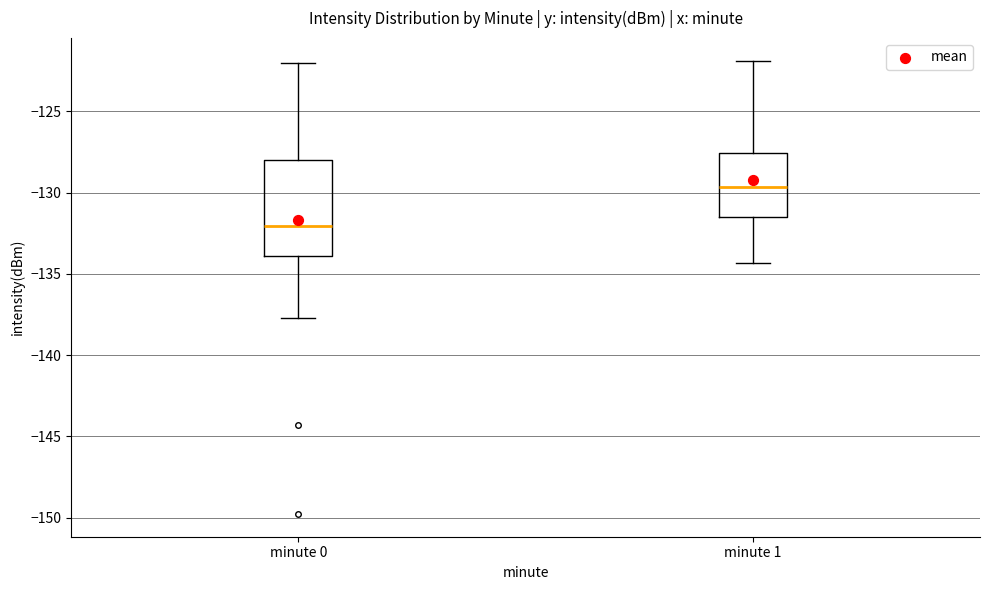

Reading left to right, transcribe this box plot: for each box, give where its median line is, the range the box spans, and where its two whiskers end, as read against the y-axis. The values are not printed on the chart, so give them approximately, as read against the axis.

minute 0: median -132.0, box -134.0 to -128.0, whiskers -137.5 to -122.0
minute 1: median -129.5, box -131.5 to -127.5, whiskers -134.5 to -122.0